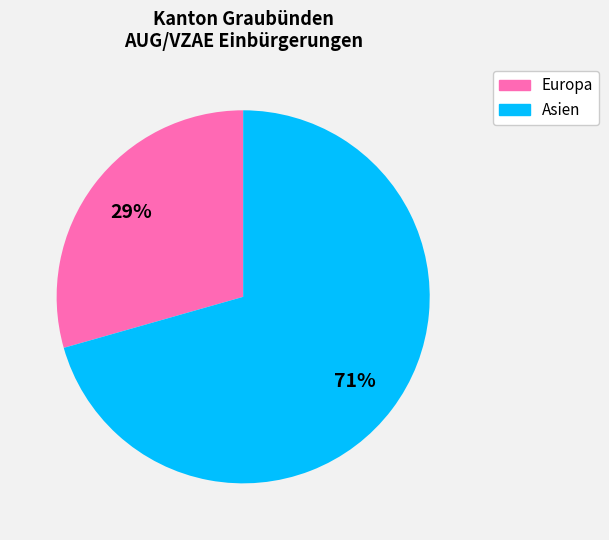

The Europa slice represents 29% of the pie. True or false?

True